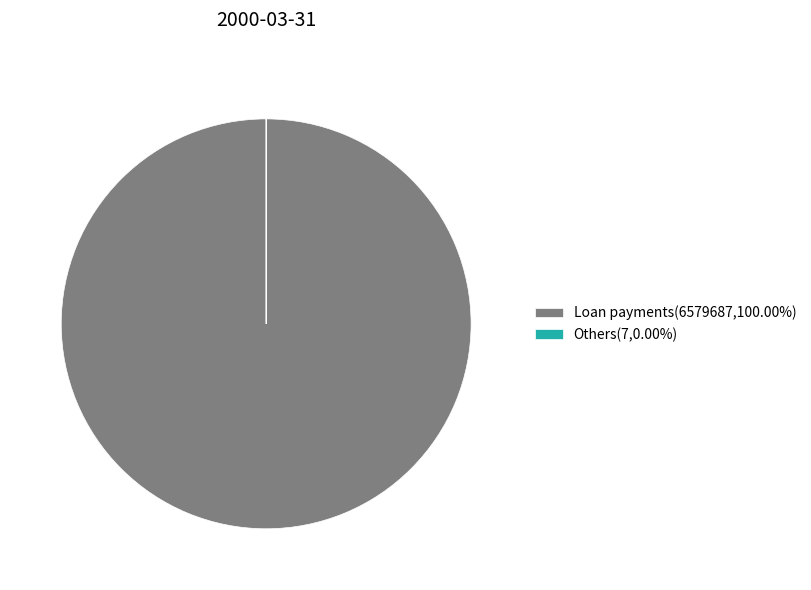

Does Loan payments(6579687,100.00%) represent more than half of the total?

Yes